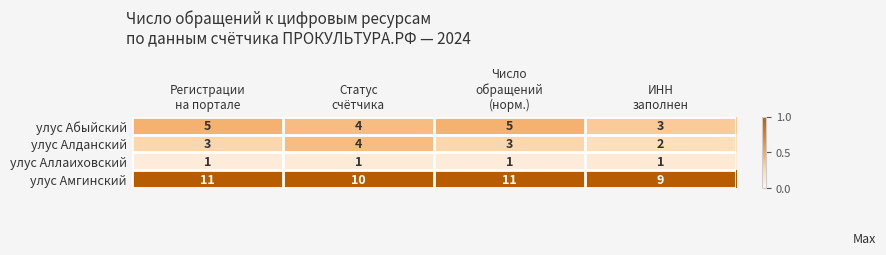

At how many categories does at least one series exceed 8?

4